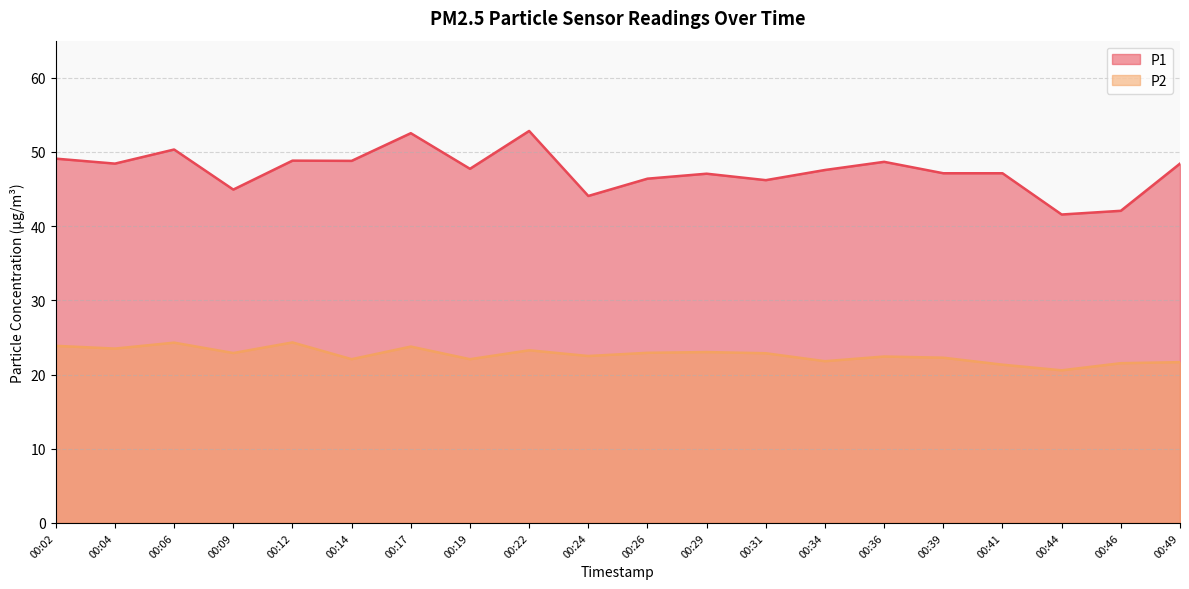

How many lines are shown in the chart?

2